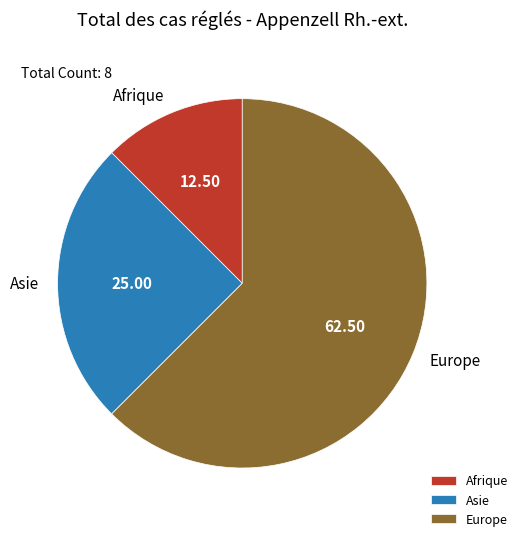

Do Europe and Afrique together represent more than half of the pie?

Yes